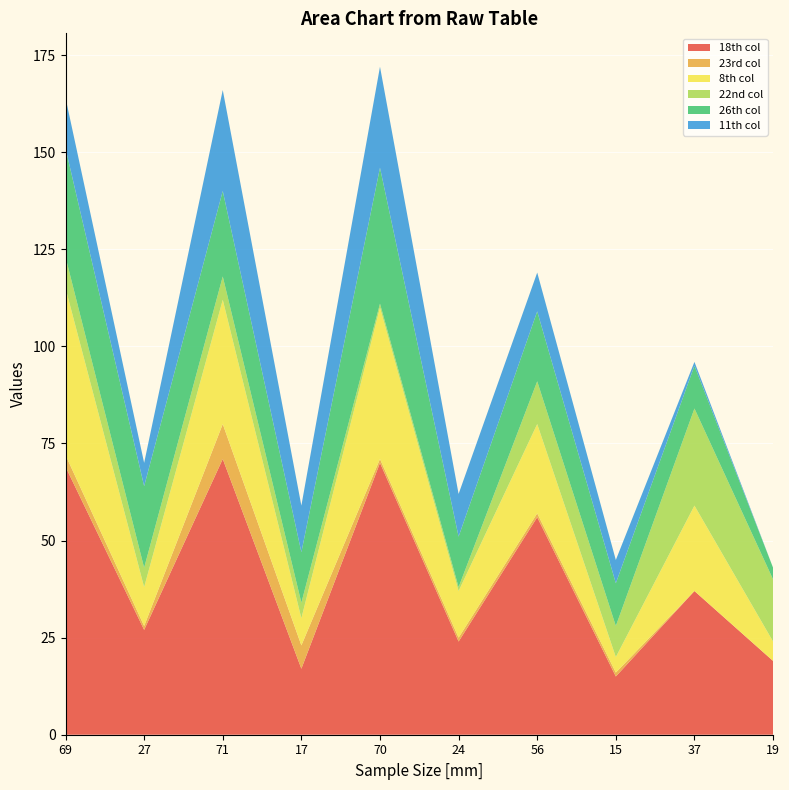

Reading left to right, what are all the values shown in this chart?

18th col: 69	27	71	17	70	24	56	15	37	19
23rd col: 3	1	9	6	1	1	1	1	0	0
8th col: 43	10	32	7	39	12	23	4	22	5
22nd col: 8	5	6	4	1	1	11	8	25	16
26th col: 28	21	22	13	35	13	18	11	11	3
11th col: 13	6	26	12	26	11	10	6	1	0